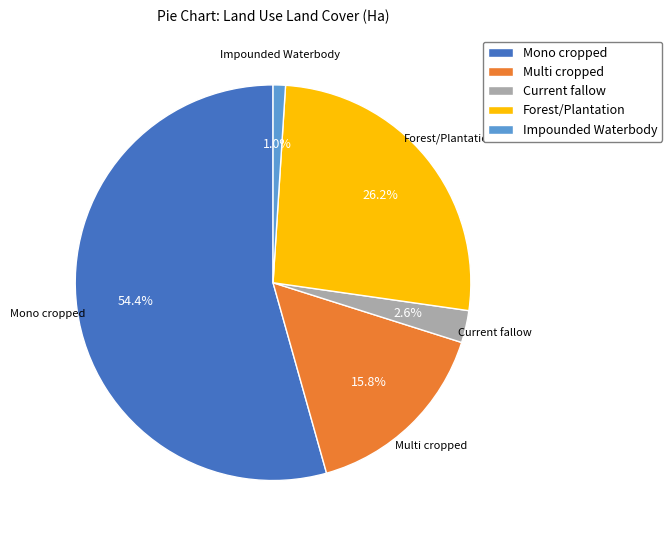

Which category has the smallest portion of the pie?

Impounded Waterbody